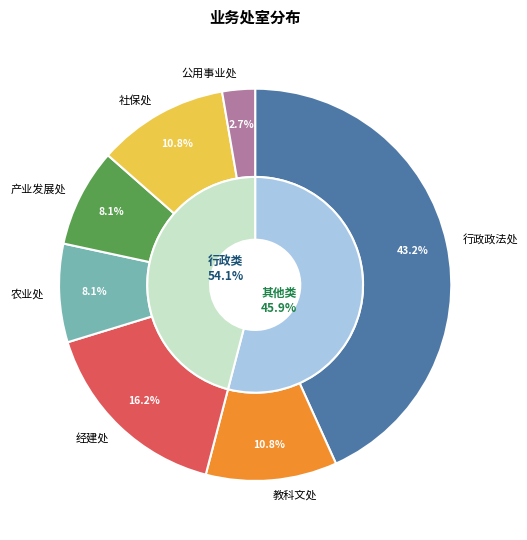

Which slice is the smallest?

公用事业处